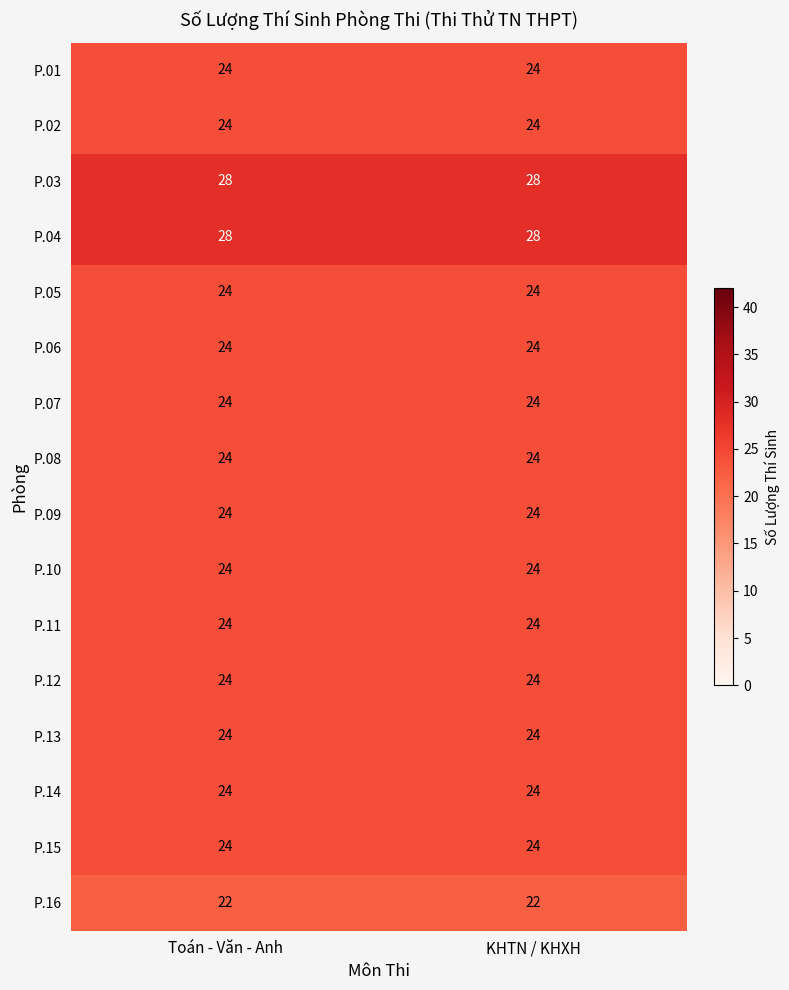

The value of P.01 at Toán - Văn - Anh is 24. True or false?

True